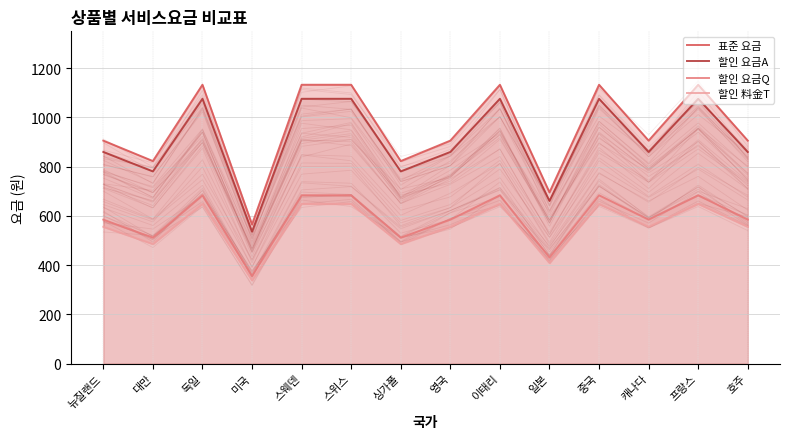

Count the 할인 요금A values in the range 781 to 1076.

12